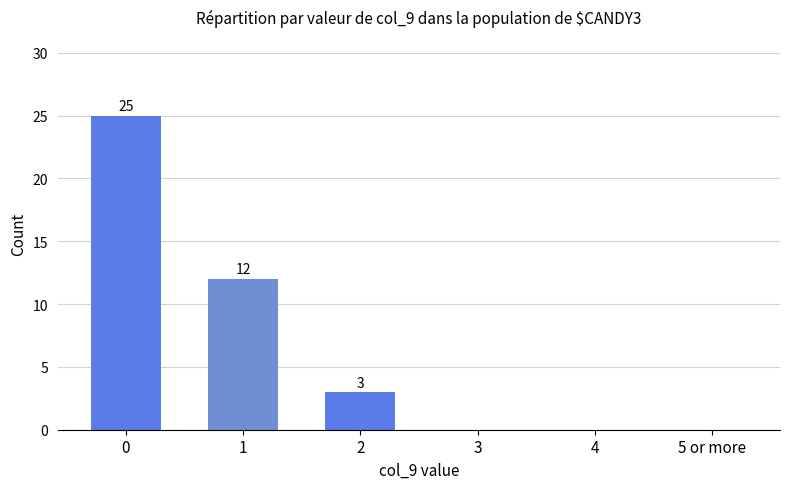

Are the bars grouped side by side (vs. stacked)?

No